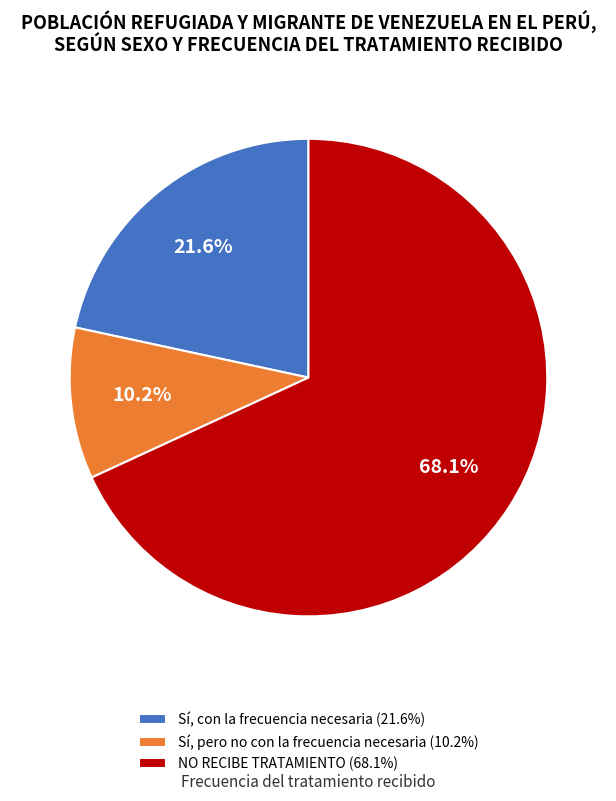

What is the smallest slice in the pie chart?

Sí, pero no con la frecuencia necesaria (10.2%)